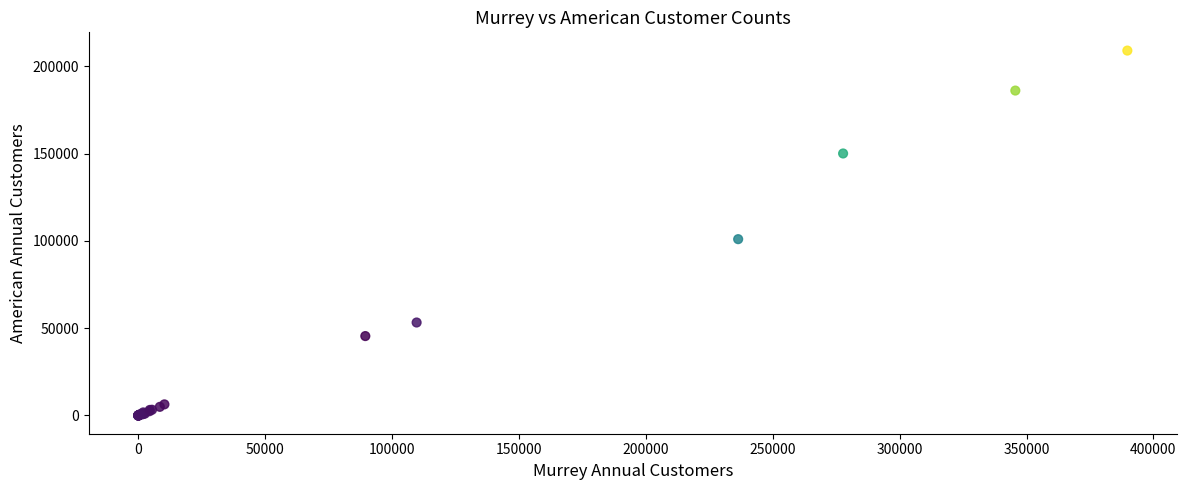

What Y value in the scatter plot is closest to 104501?

100992.1